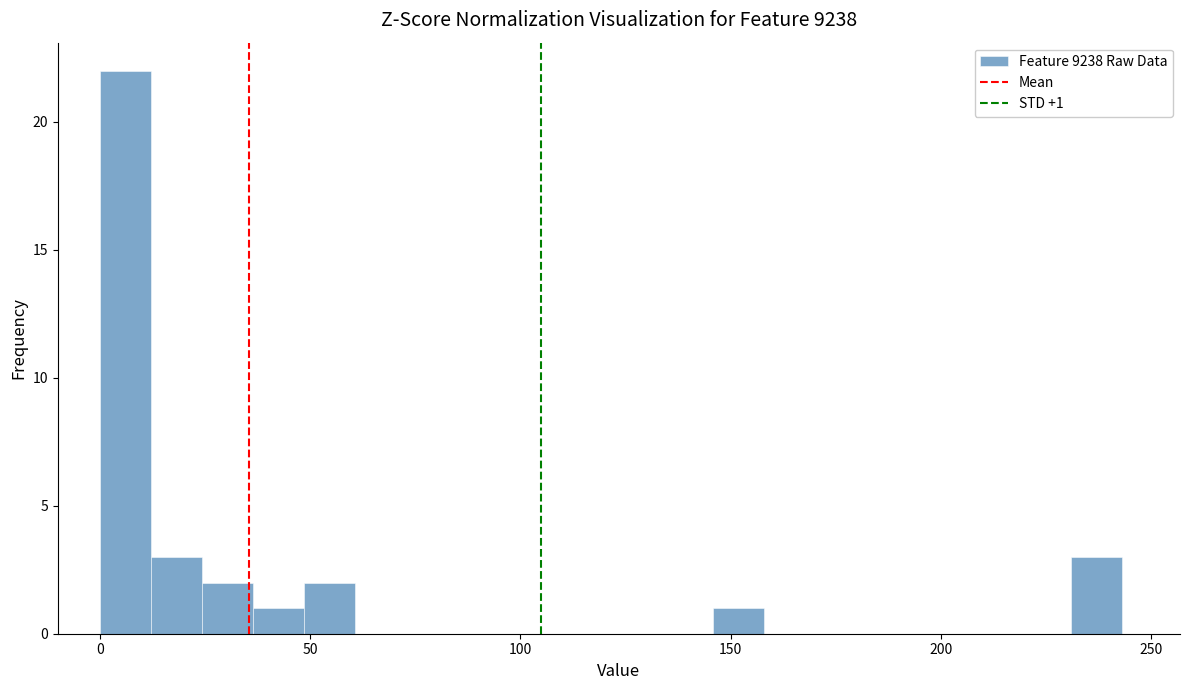

Around what value on the x-axis is the tallest bar? Give the approximate position of its centre, as read against the axis.

5